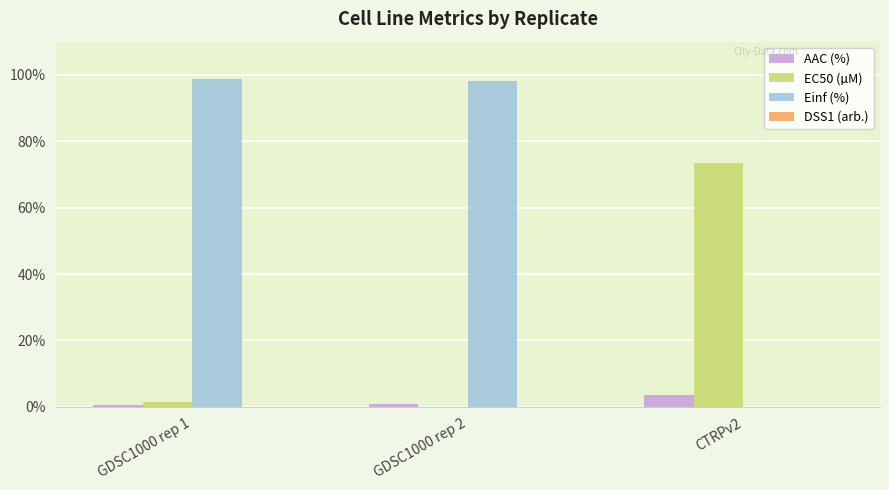

Are the bars grouped side by side (vs. stacked)?

Yes